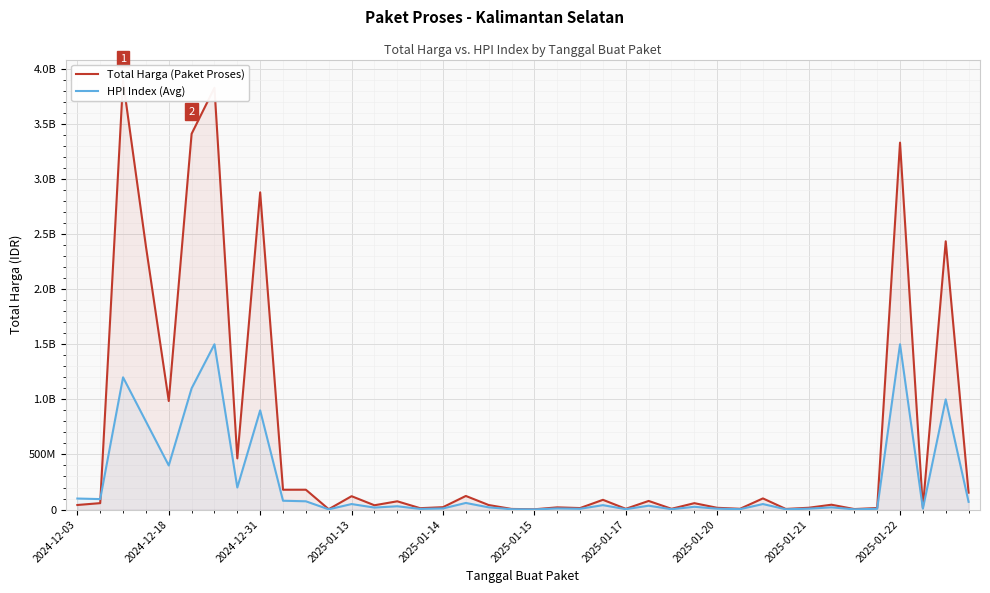

Is it true that Total Harga (Paket Proses) equals 5541449 at 2025-01-21?

False